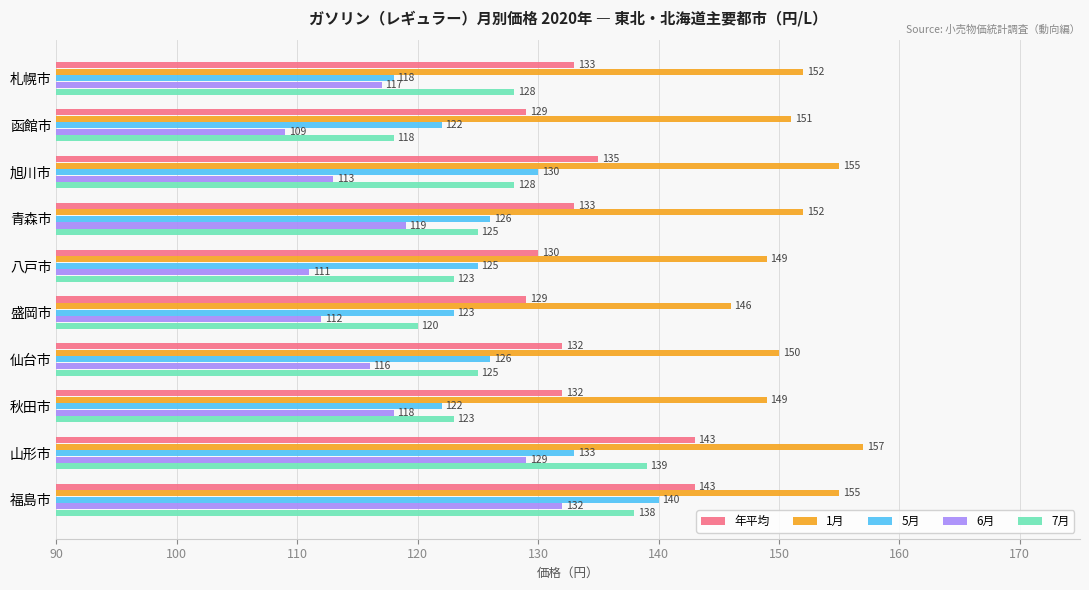

What is the maximum value for 7月?

139